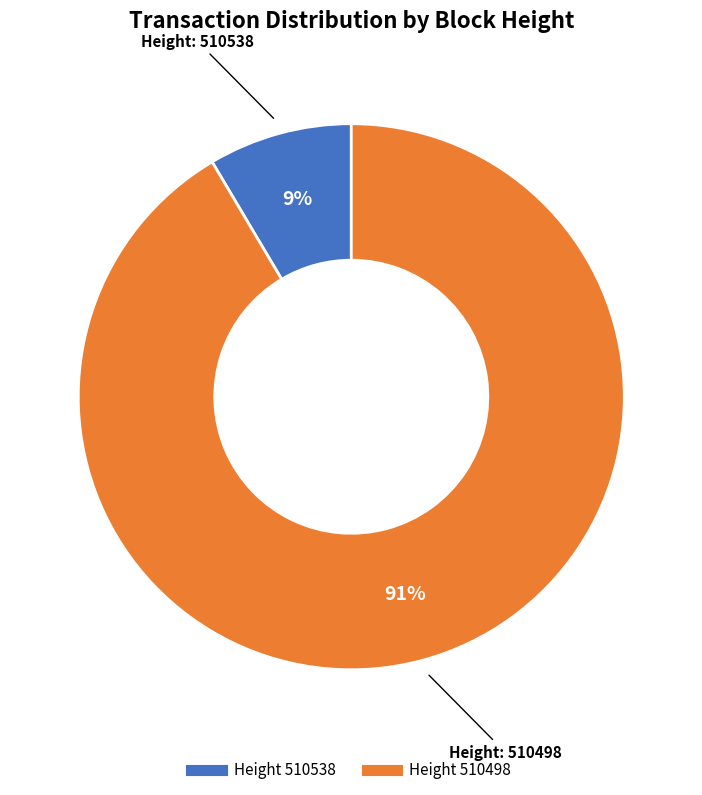

Is there a majority slice in this chart?

Yes